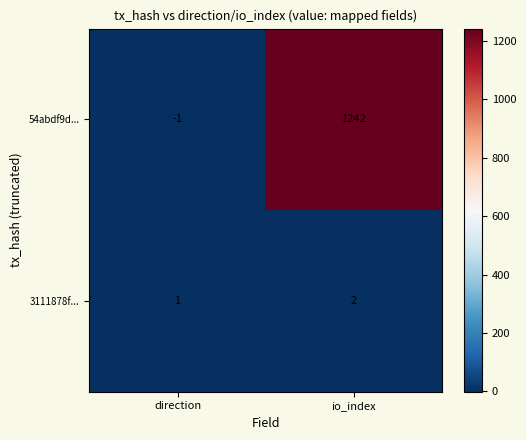

Rank the series by their maximum value, from highest to lowest.

54abdf9d..., 3111878f...